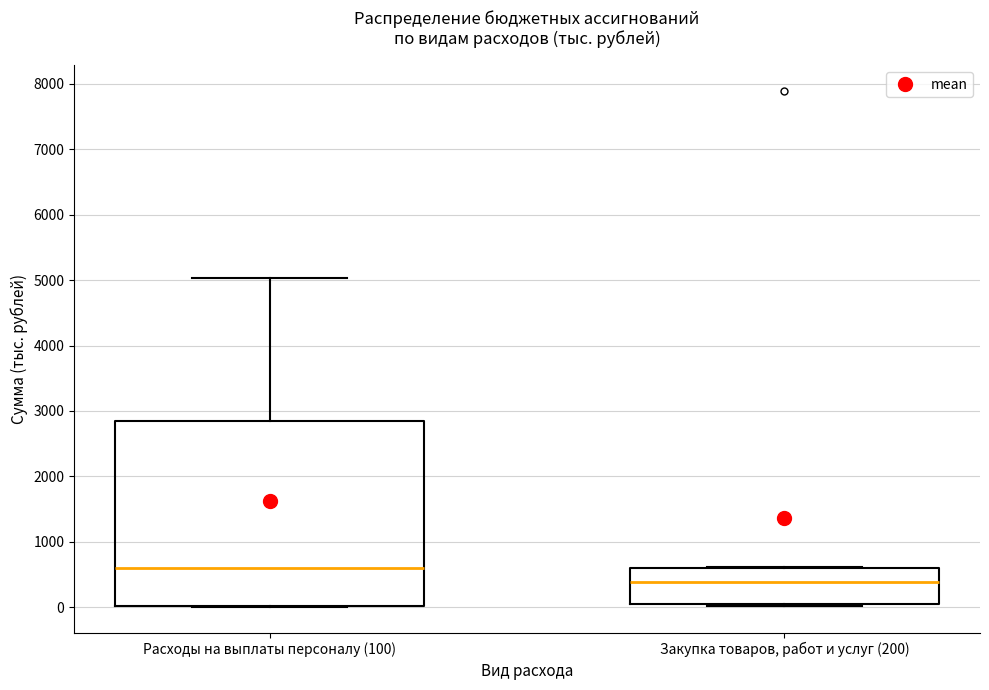

Which box has the lowest median line?

Закупка товаров, работ и услуг (200)